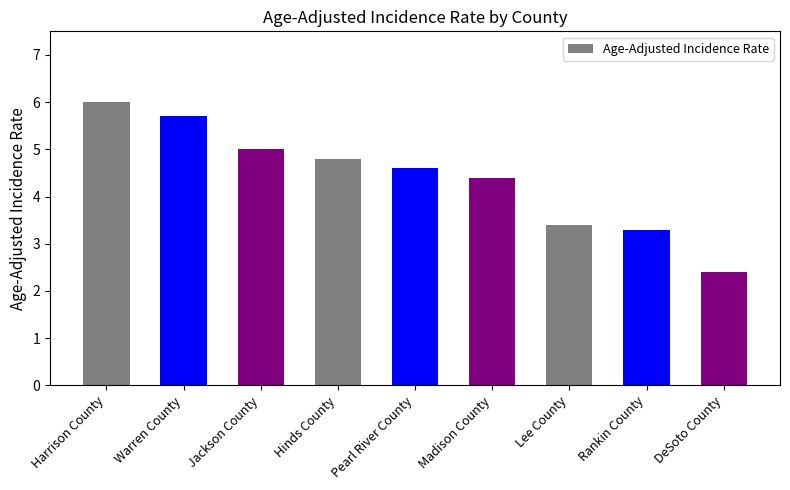

Reading left to right, extract all data points from this chart.

6.0	5.7	5.0	4.8	4.6	4.4	3.4	3.3	2.4